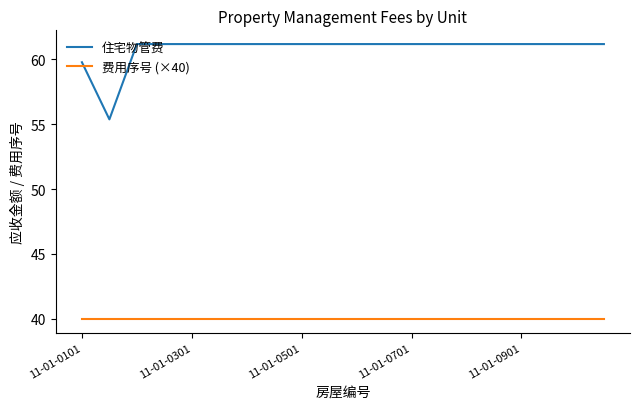

List the series in order of their peak value, lowest first.

费用序号 (×40), 住宅物管费